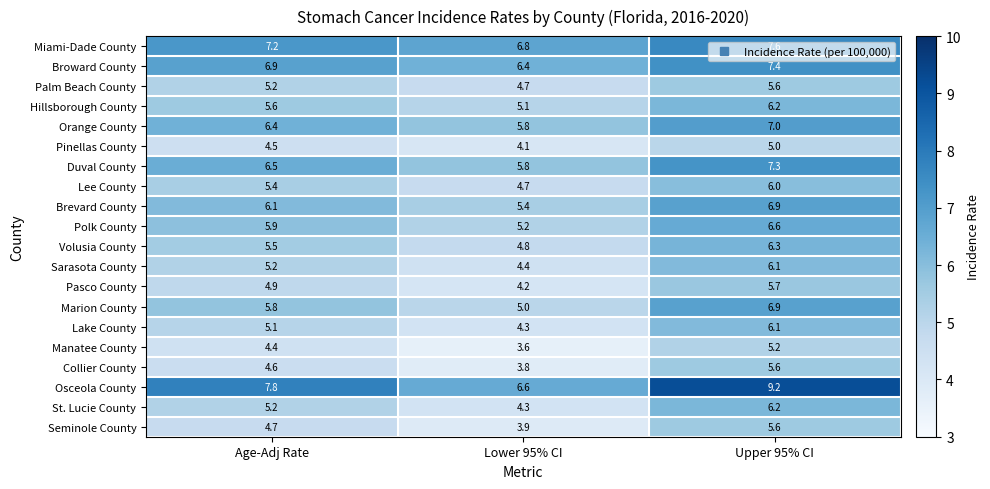

At which label does Brevard County first exceed 6?

Age-Adj Rate